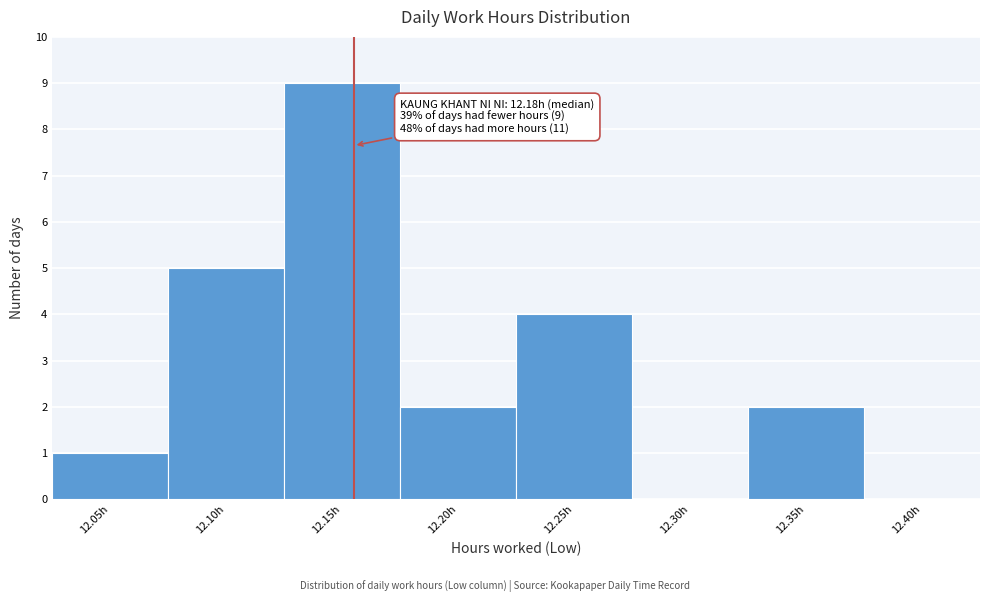

Reading left to right, what are all the values shown in this chart?

12.05h=1	12.10h=5	12.15h=9	12.20h=2	12.25h=4	12.30h=0	12.35h=2	12.40h=0